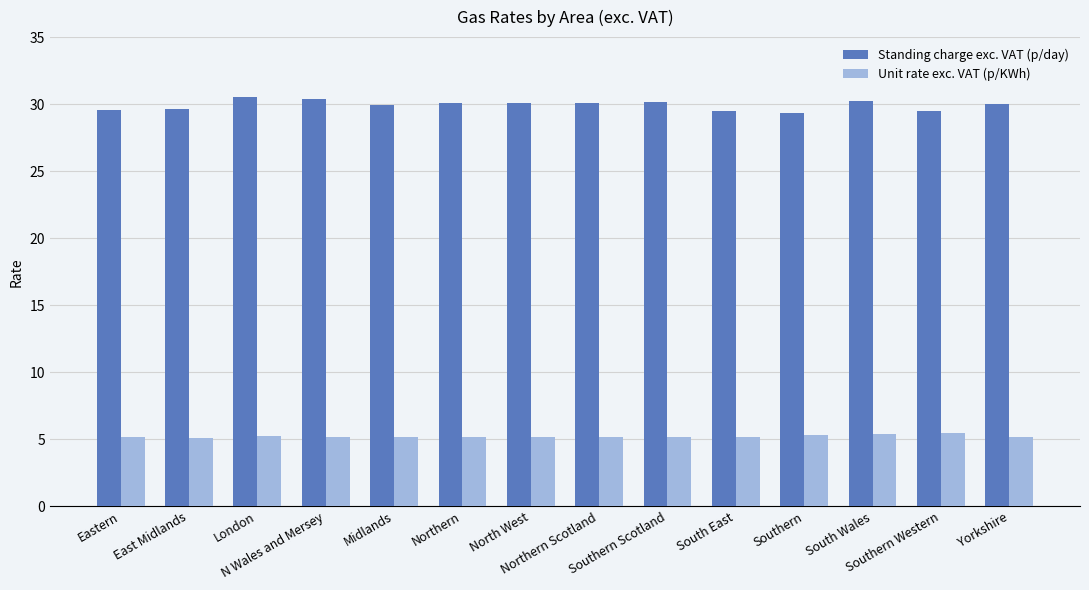

What is the smallest value displayed?

5.1